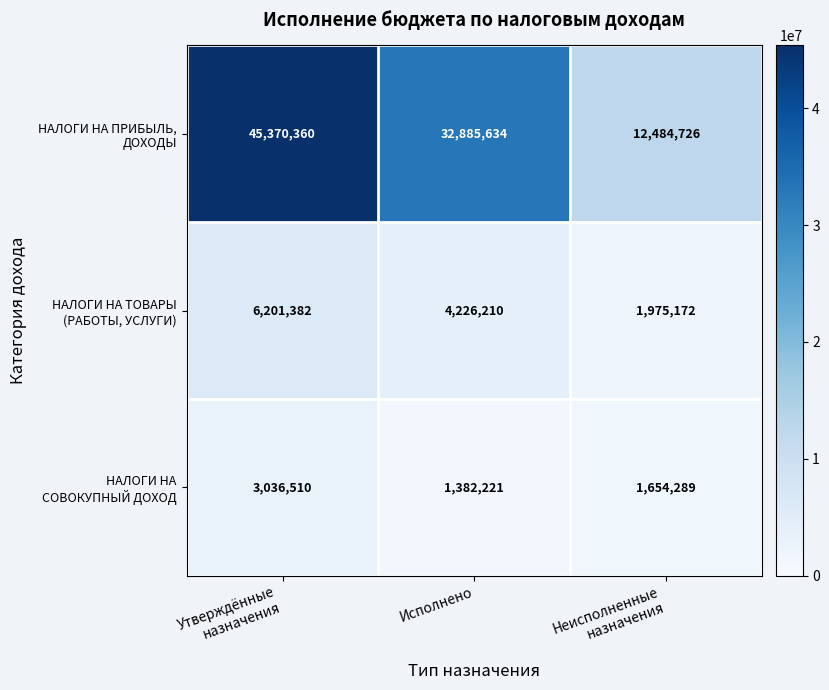

Which label corresponds to the smallest value in the chart?

Исполнено